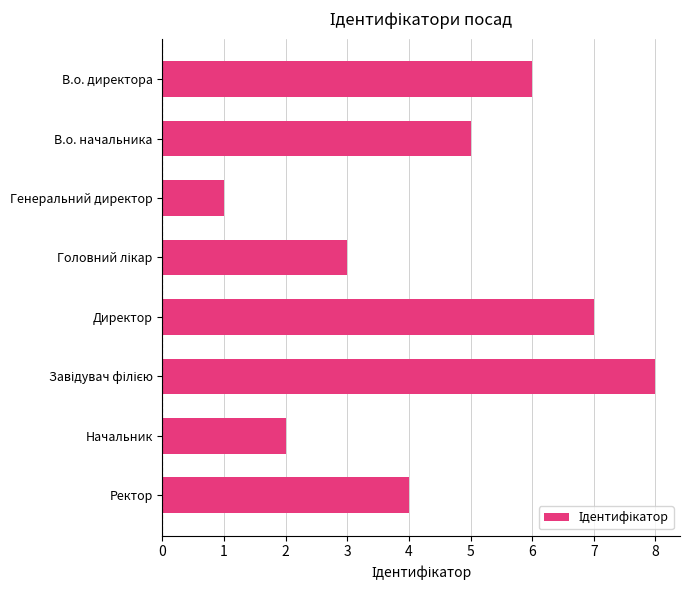

Is it true that the value at Генеральний директор is 0?

False